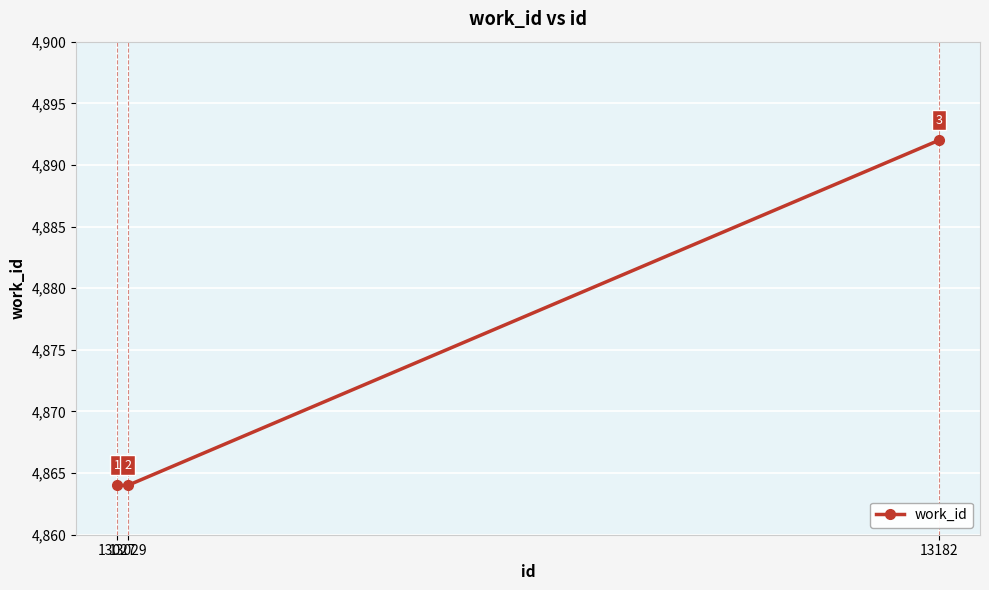

What is the ratio of the value at 13029 to the value at 13182?

1.0